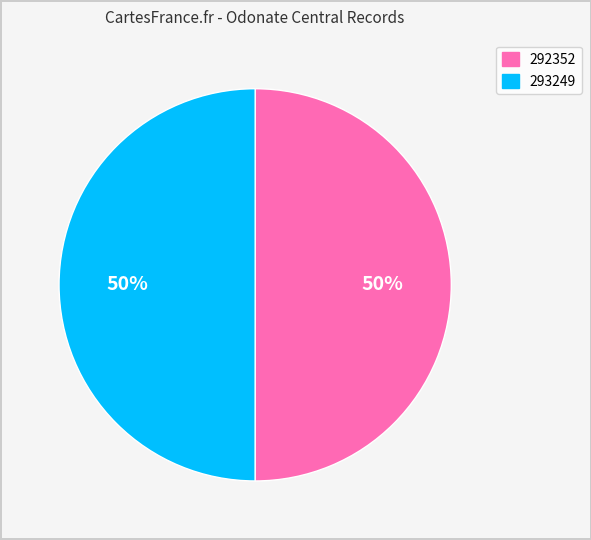

What percentage is the 292352 slice, to the nearest percent?

50%